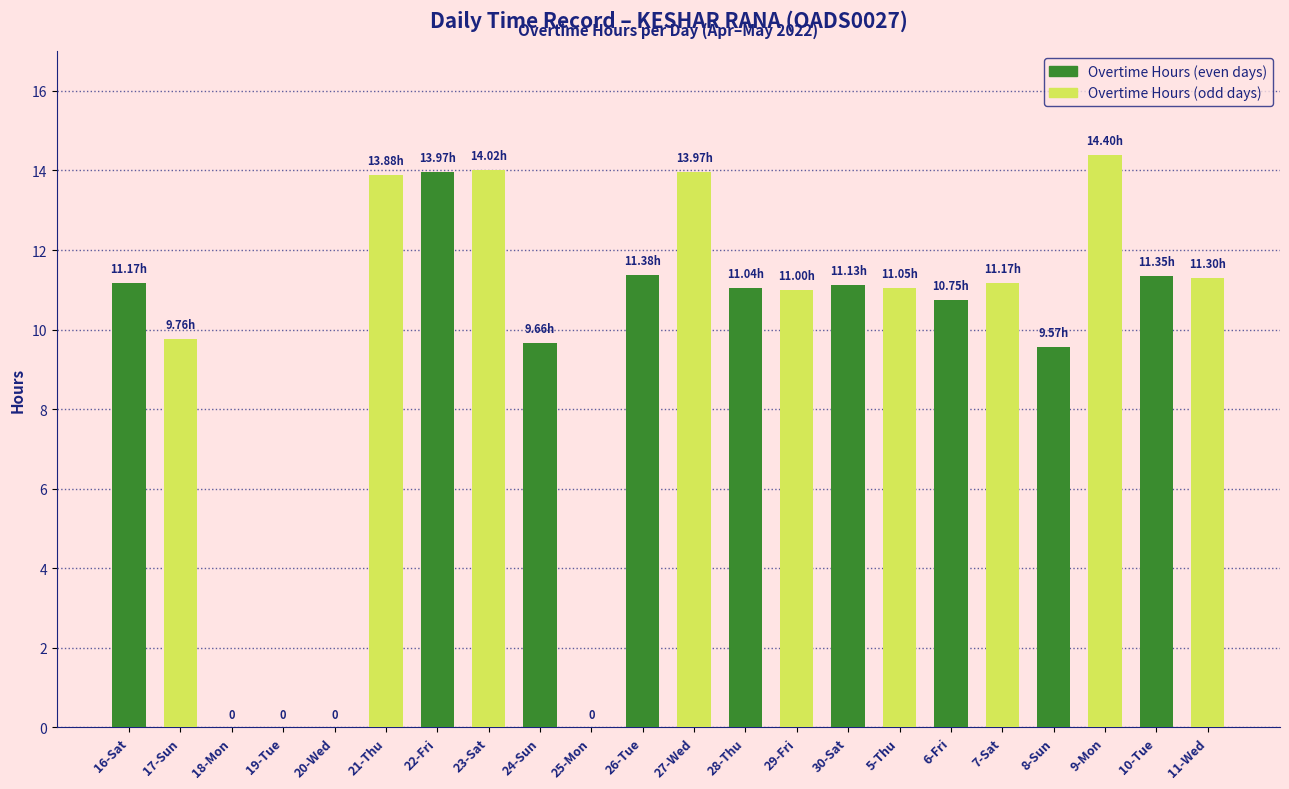

How many values in the Overtime Hours series exceed 11?

13